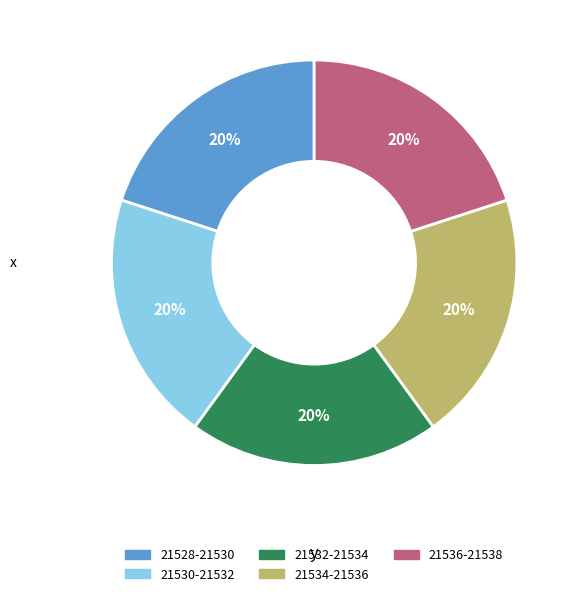

Is there a majority slice in this chart?

No